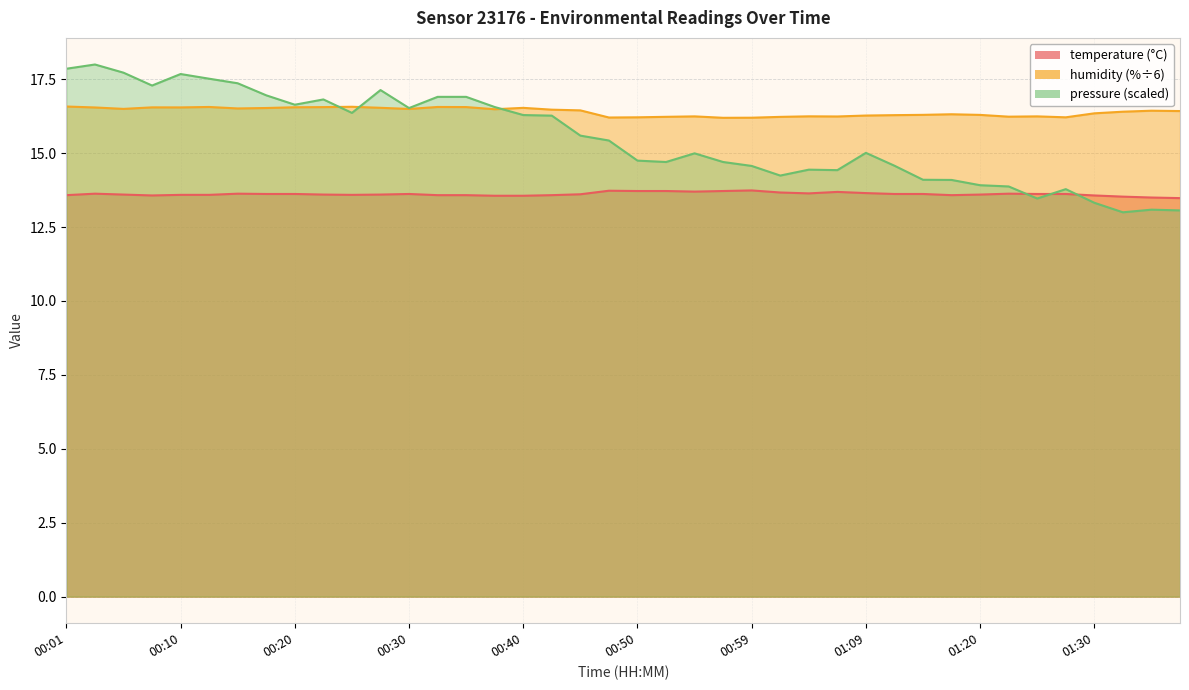

Is it true that temperature equals 13.6 at 00:35?

True